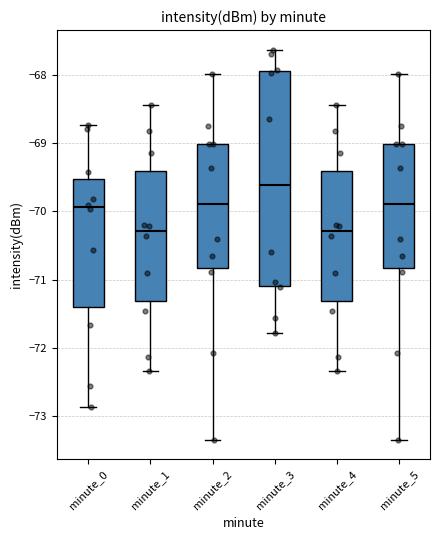

Reading left to right, read every box against the y-axis: the position of its median line, the range the box covers, and the ends of its whiskers. The values are not printed on the chart, so give them approximately, as read against the axis.

minute_0: median -69.9, box -71.4 to -69.5, whiskers -72.9 to -68.7
minute_1: median -70.3, box -71.3 to -69.4, whiskers -72.3 to -68.4
minute_2: median -69.9, box -70.8 to -69.0, whiskers -73.3 to -68.0
minute_3: median -69.6, box -71.1 to -67.9, whiskers -71.8 to -67.6
minute_4: median -70.3, box -71.3 to -69.4, whiskers -72.3 to -68.4
minute_5: median -69.9, box -70.8 to -69.0, whiskers -73.3 to -68.0